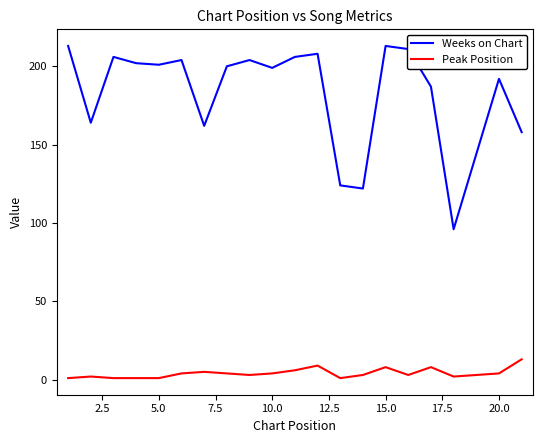

Which series has the largest total across all categories?

Weeks on Chart